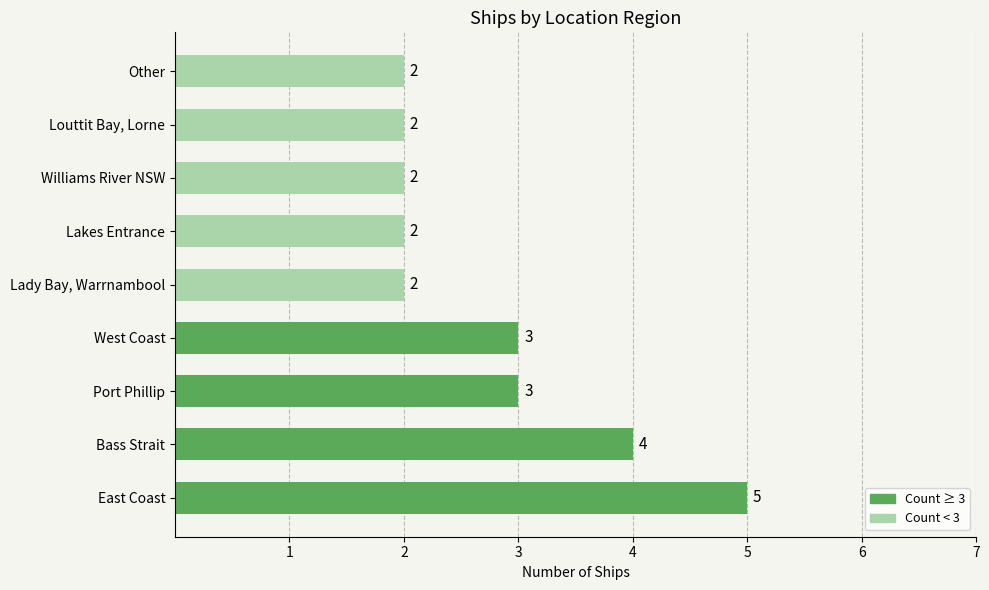

Which category has the highest value across all series?

East Coast